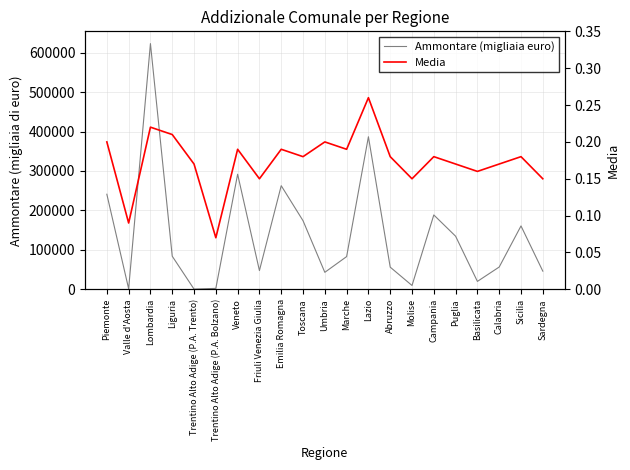

At which category does Media reach its first local valley?

Valle d'Aosta